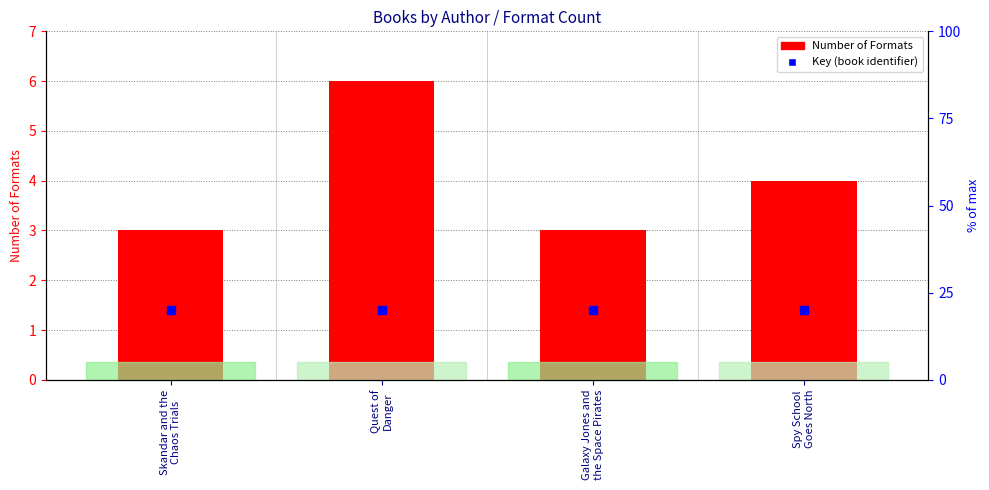

Which series has the largest total across all categories?

Key (identifier)